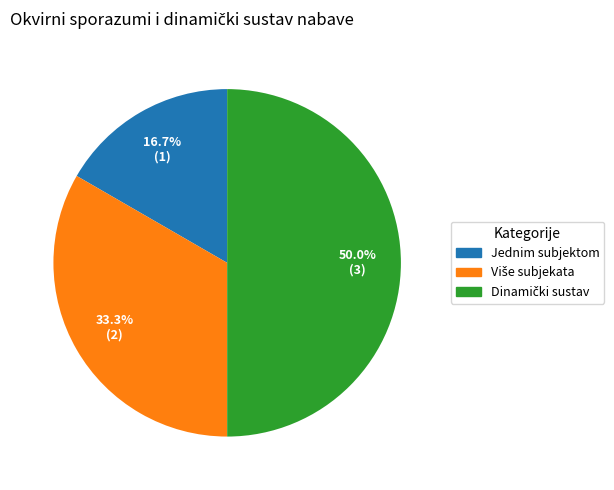

Which category has the smallest portion of the pie?

Okvirni sporazum s jednim gospodarskim subjektom